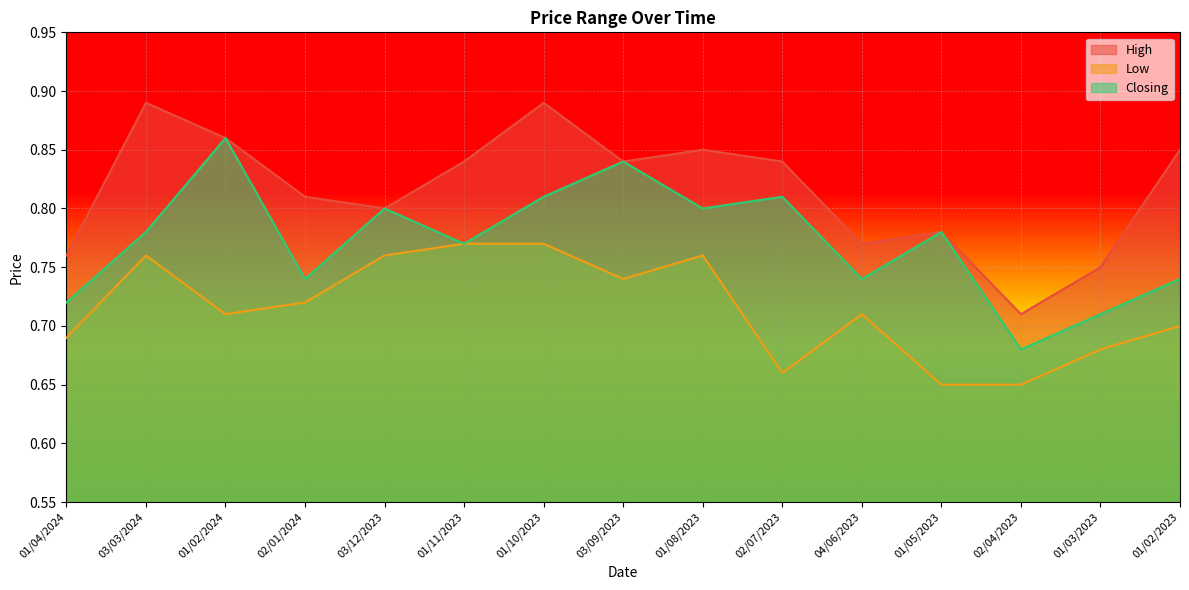

True or false: Closing and Low intersect in this chart.

False